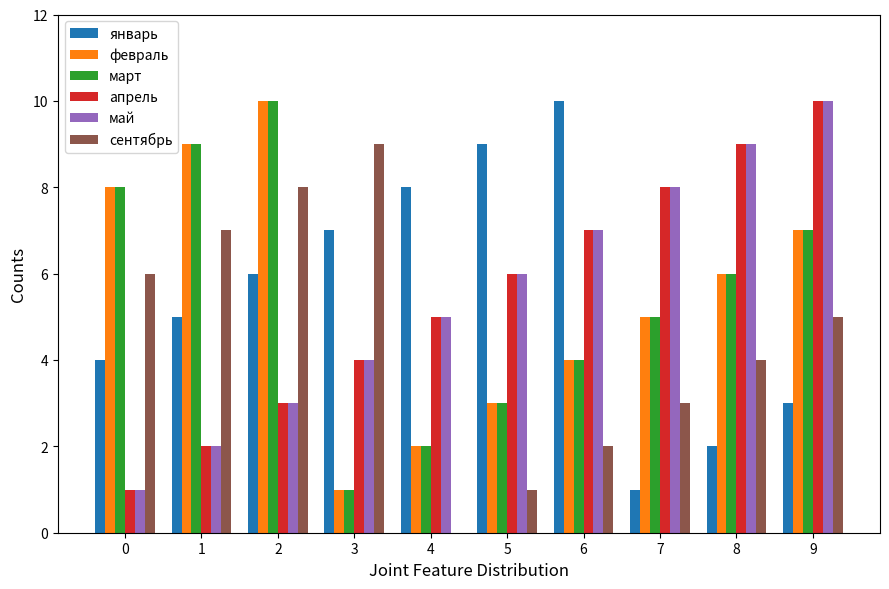

Is the value of февраль at 1 greater than the value of сентябрь at 4?

Yes